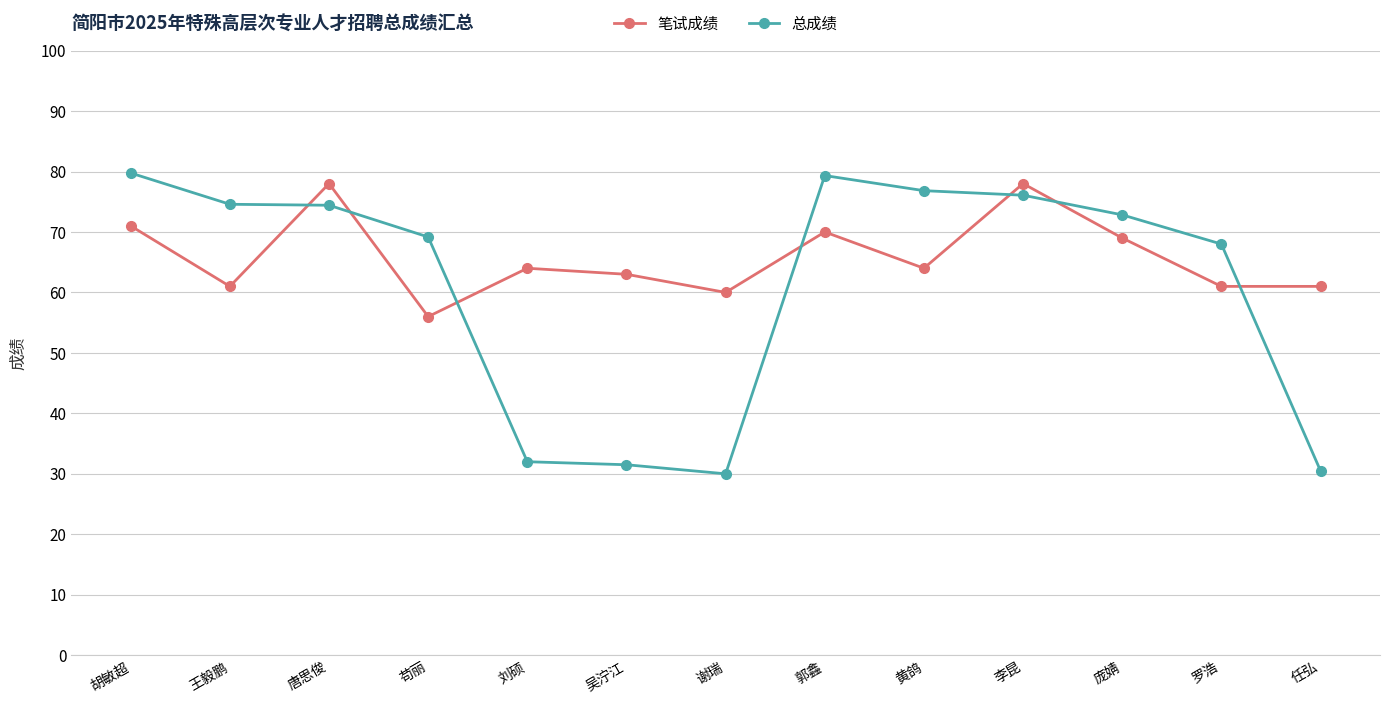

At 任弘, list the series in order from smallest to largest.

总成绩, 笔试成绩